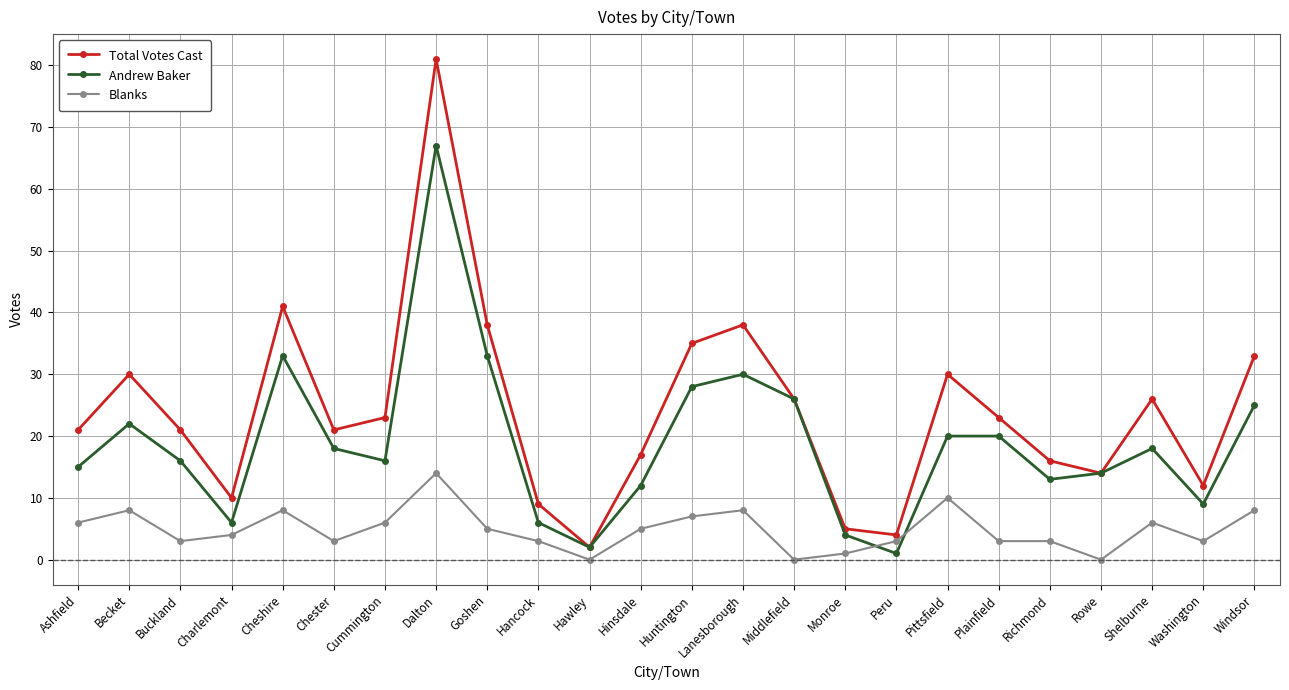

True or false: Andrew Baker has more than 0 interior local peaks.

True